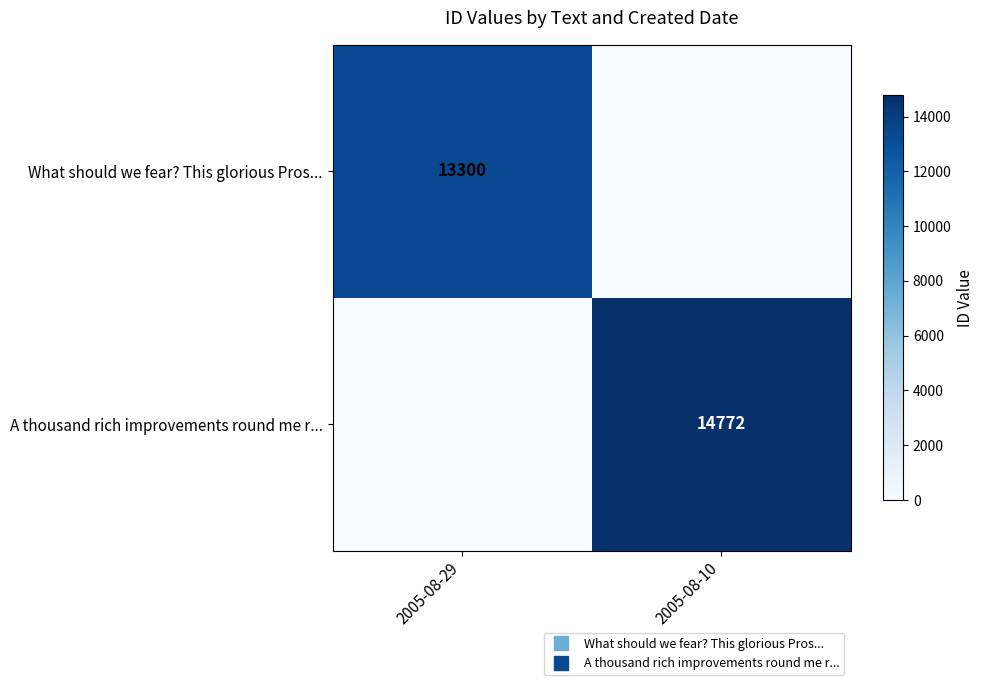

Where is A thousand rich improvements round me r... nearest to the value 7386?

2005-08-29